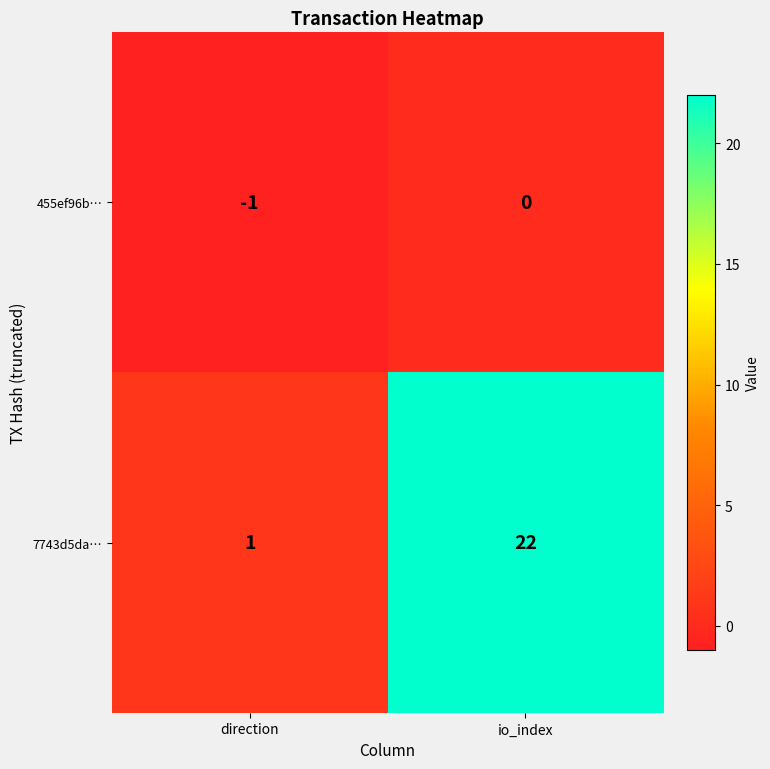

Which series has the largest range (max minus min)?

7743d5da…